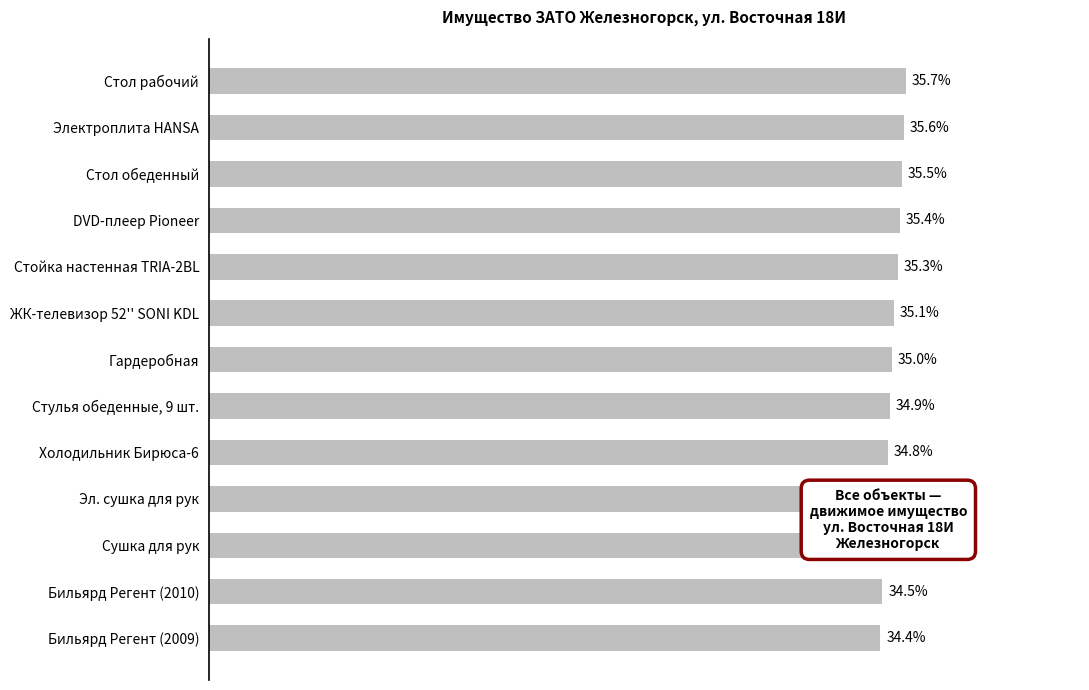

Rank the categories by value from lowest to highest.

Бильярд Регент (2009), Бильярд Регент (2010), Сушка для рук, Эл. сушка для рук, Холодильник Бирюса-6, Стулья обеденные, 9 шт., Гардеробная, ЖК-телевизор 52'' SONI KDL, Стойка настенная TRIA-2BL, DVD-плеер Pioneer, Стол обеденный, Электроплита HANSA, Стол рабочий